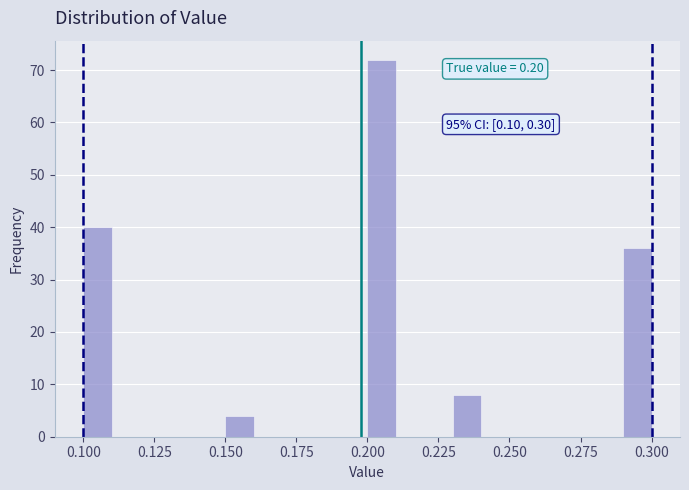

Around what value on the x-axis is the tallest bar? Give the approximate position of its centre, as read against the axis.

0.205